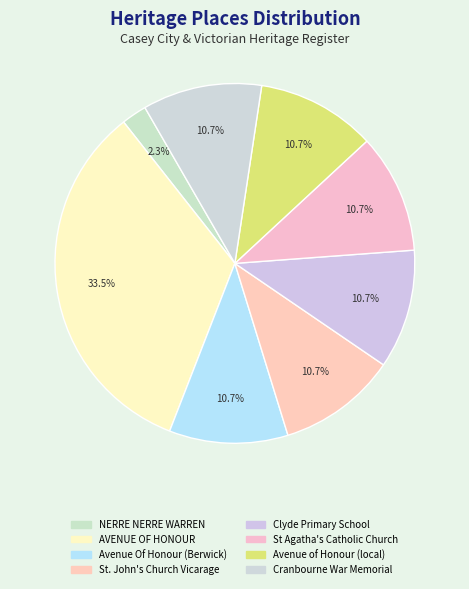

How many segments does this pie chart have?

8